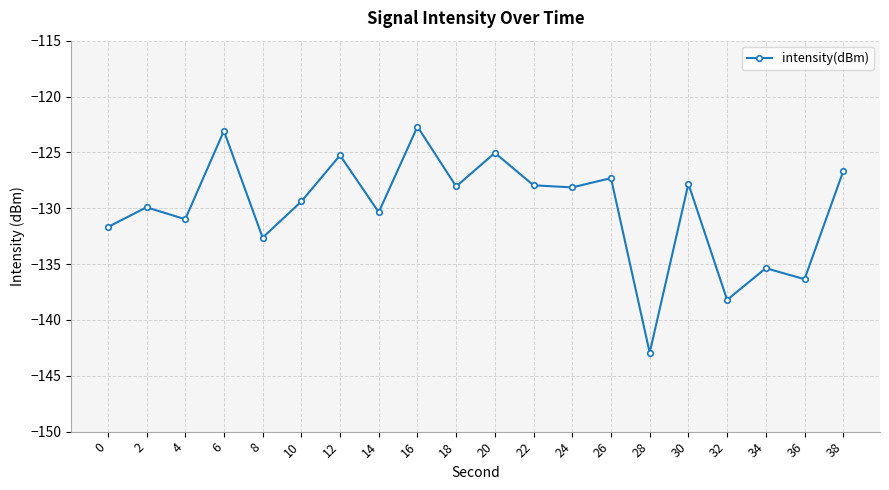

What is the difference between the maximum and minimum values?

20.2